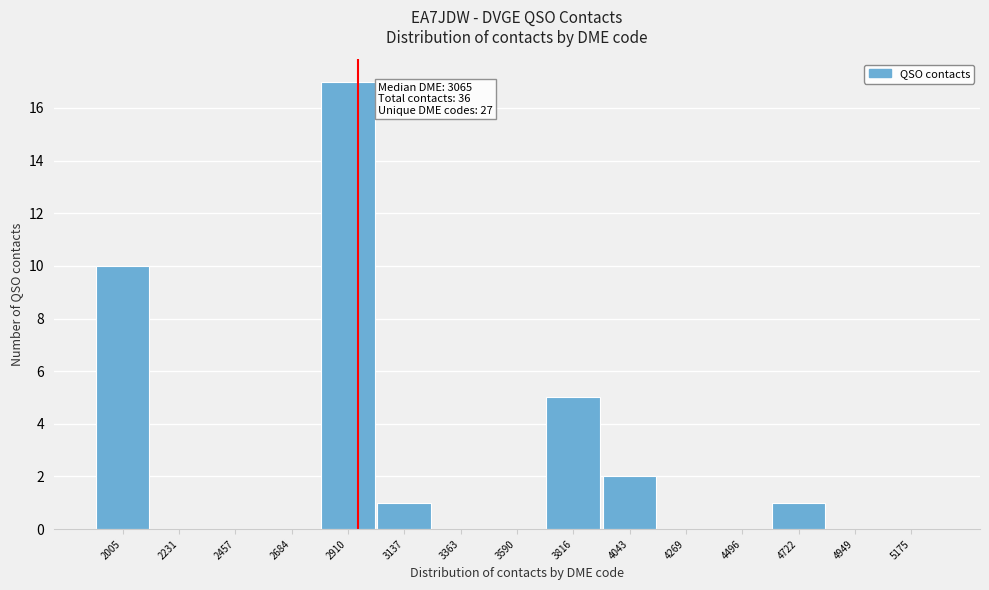

Reading right to left, what are all the values shown in this chart?

5175=0	4949=0	4722=1	4496=0	4269=0	4043=2	3816=5	3590=0	3363=0	3137=1	2910=17	2684=0	2457=0	2231=0	2005=10